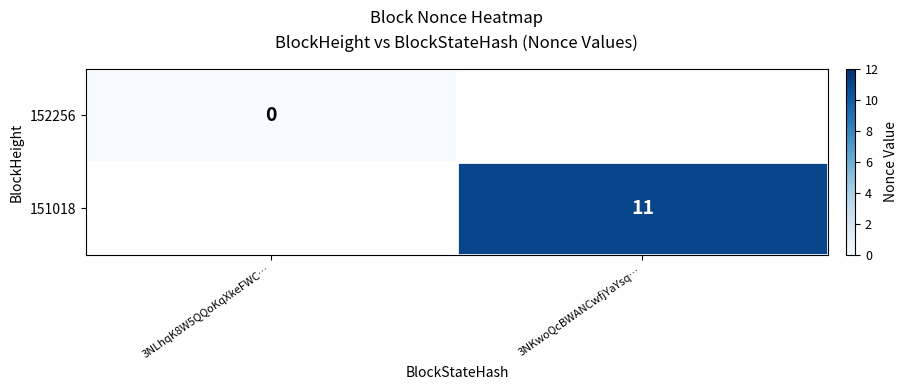

Which category has the highest value across all series?

3NKwoQcBWANCwfjYaYsq…